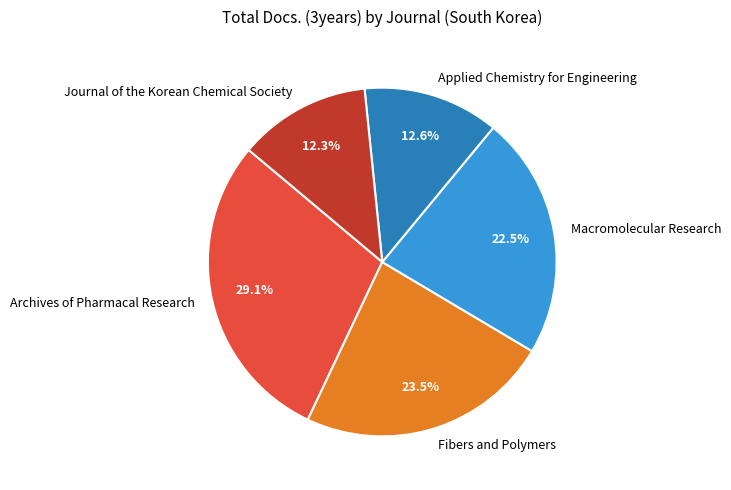

What percentage is NOT represented by Macromolecular Research?

77.5%